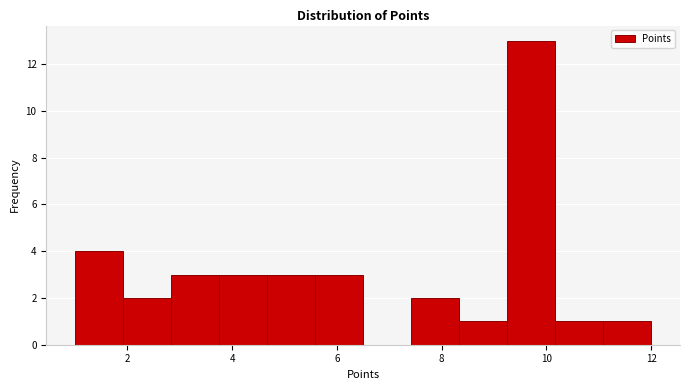

Which range on the x-axis has the tallest bar?

9.2 to 10.2